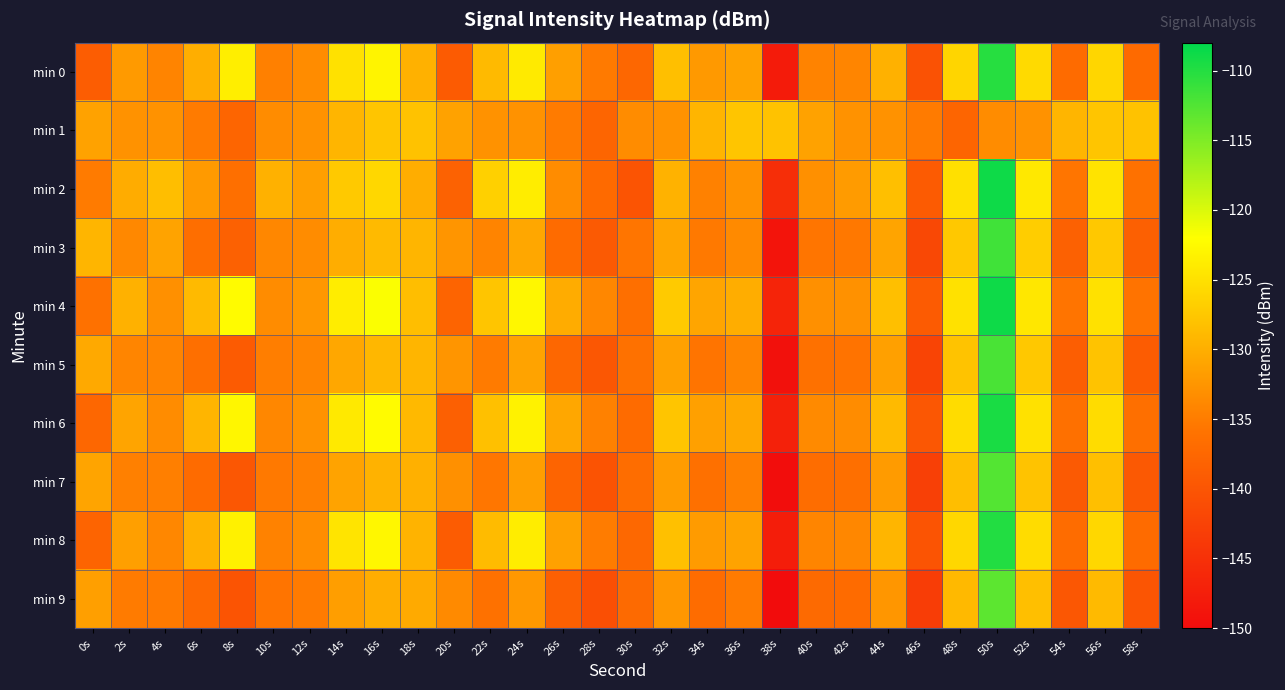

Rank the series at 32s from highest to lowest value.

min 4, min 6, min 8, min 0, min 2, min 3, min 5, min 7, min 9, min 1